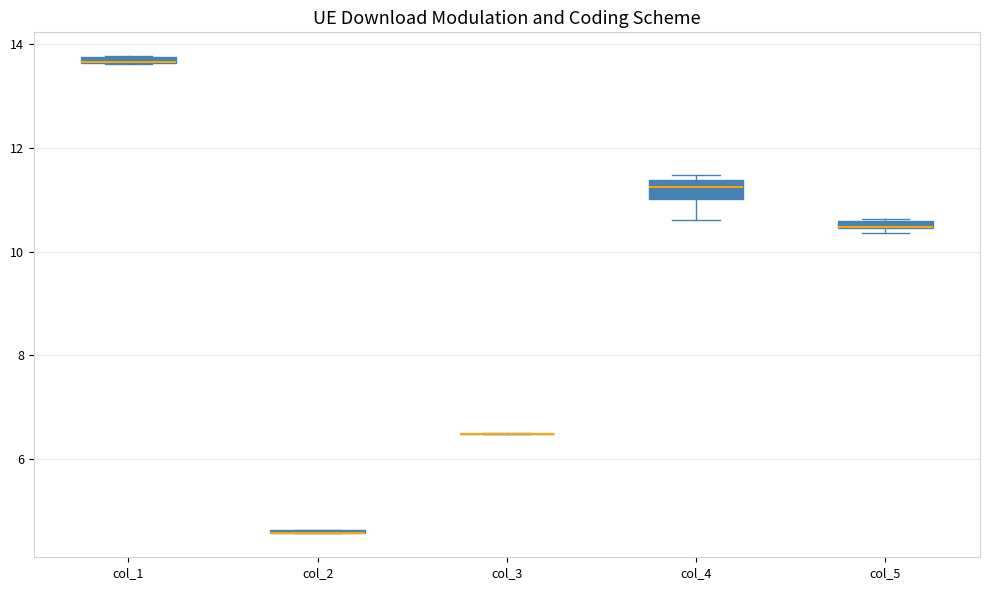

Comparing the boxes themselves (not the whiskers), which one is the tallest?

col_4